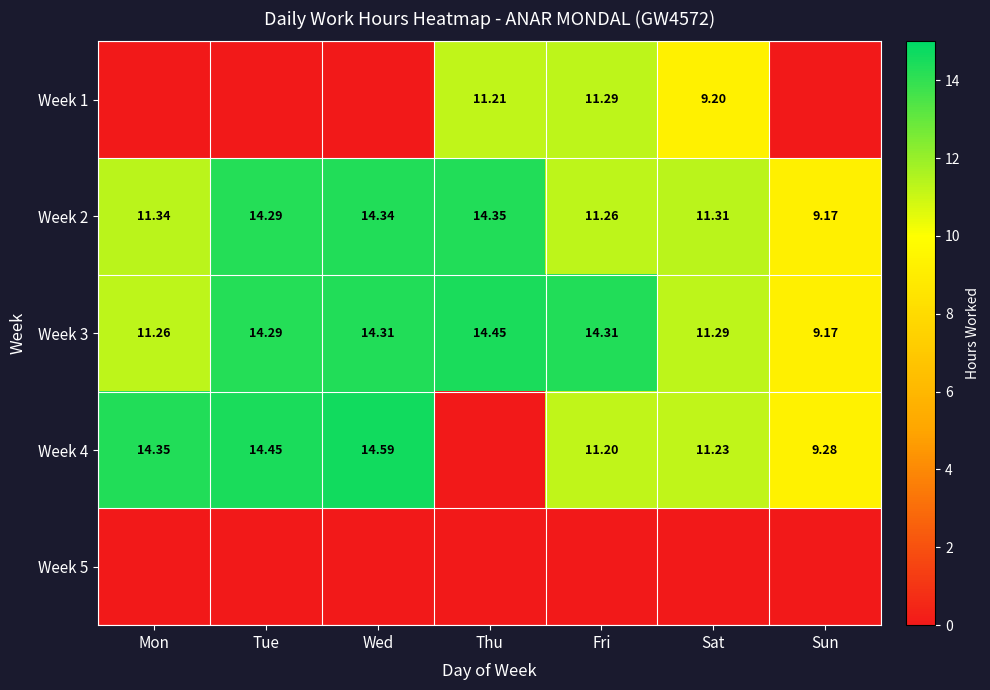

At which label is Week 3 closest to 11?

Mon